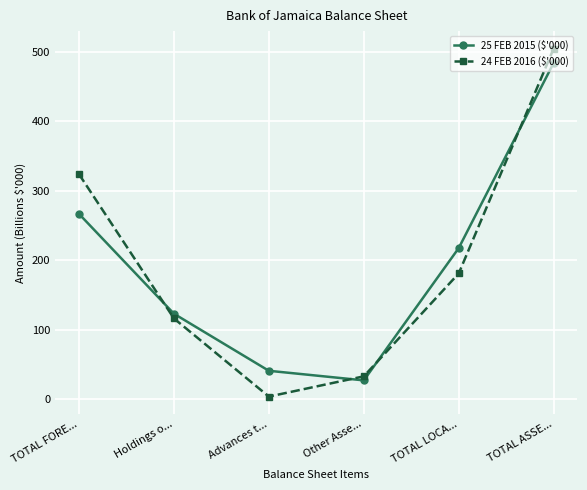

Is the value of 25 FEB 2015 ($'000) at TOTAL ASSE... greater than the value of 24 FEB 2016 ($'000) at Other Asse...?

Yes